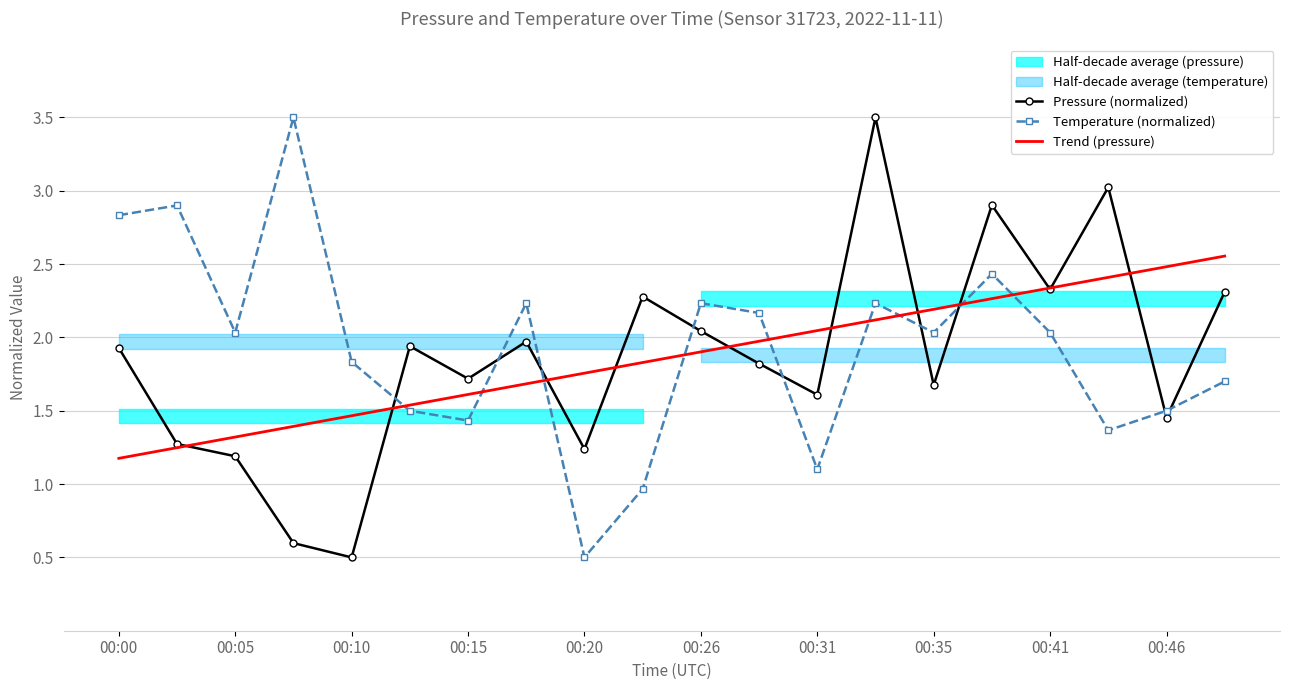

True or false: Trend (pressure) has a value of 1.5 at 00:10.

True